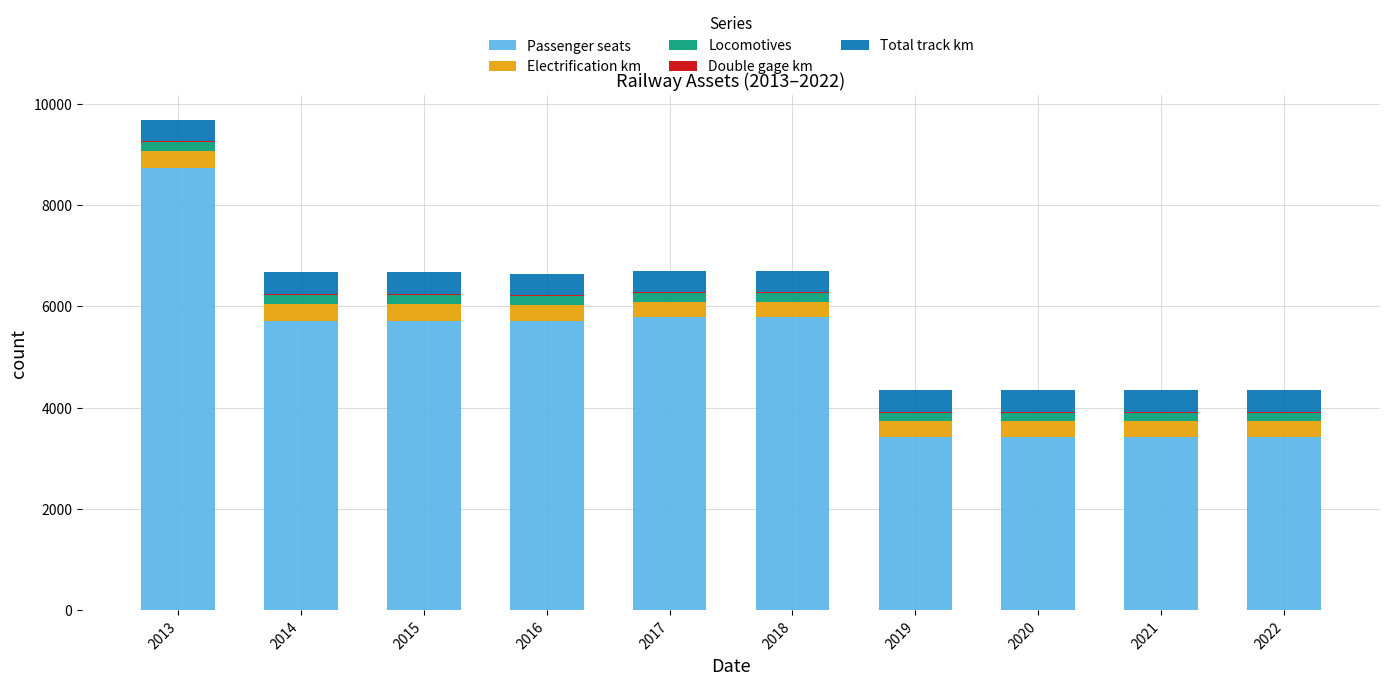

Is it true that Passenger seats equals 8734 at 2013?

True